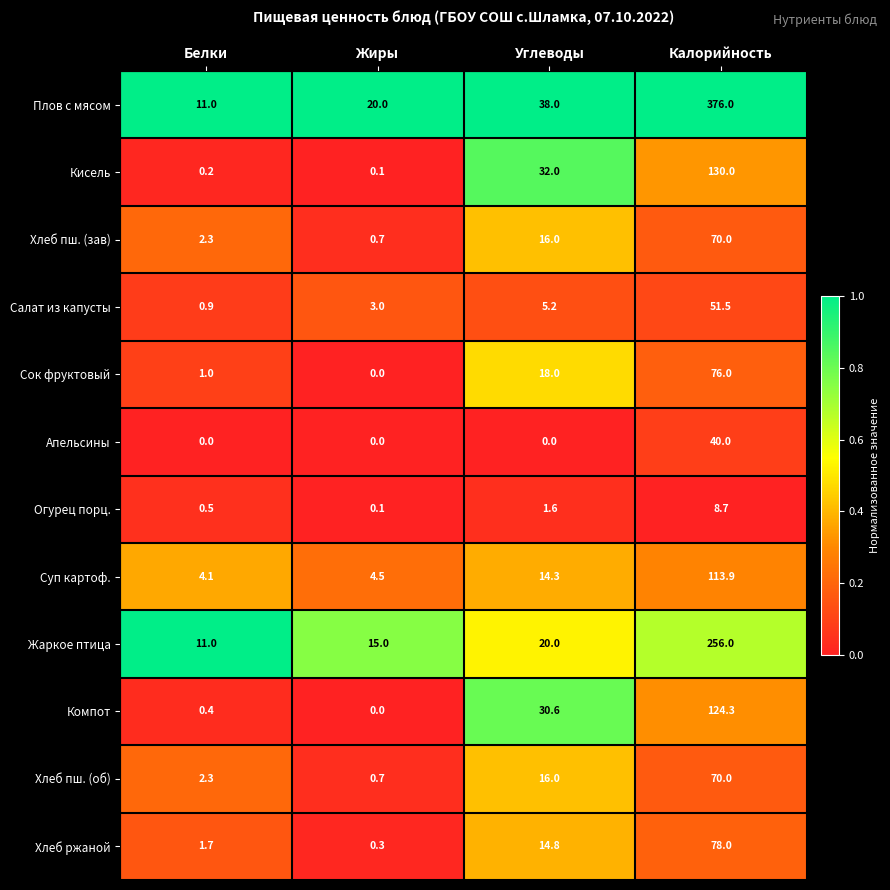

True or false: Компот has a value of 0.4 at Белки.

True